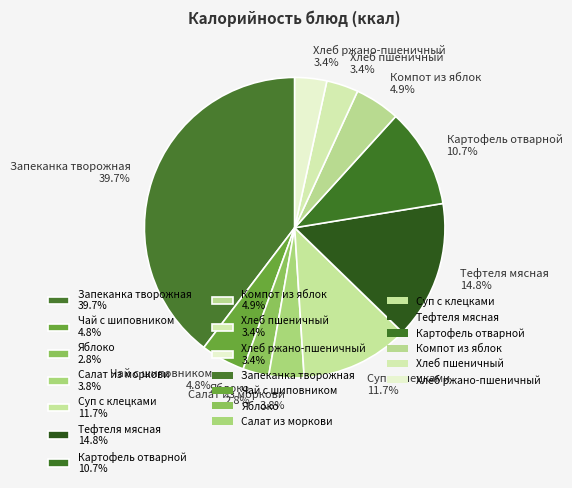

What is the total percentage of Яблоко and Хлеб пшеничный?

6.2%